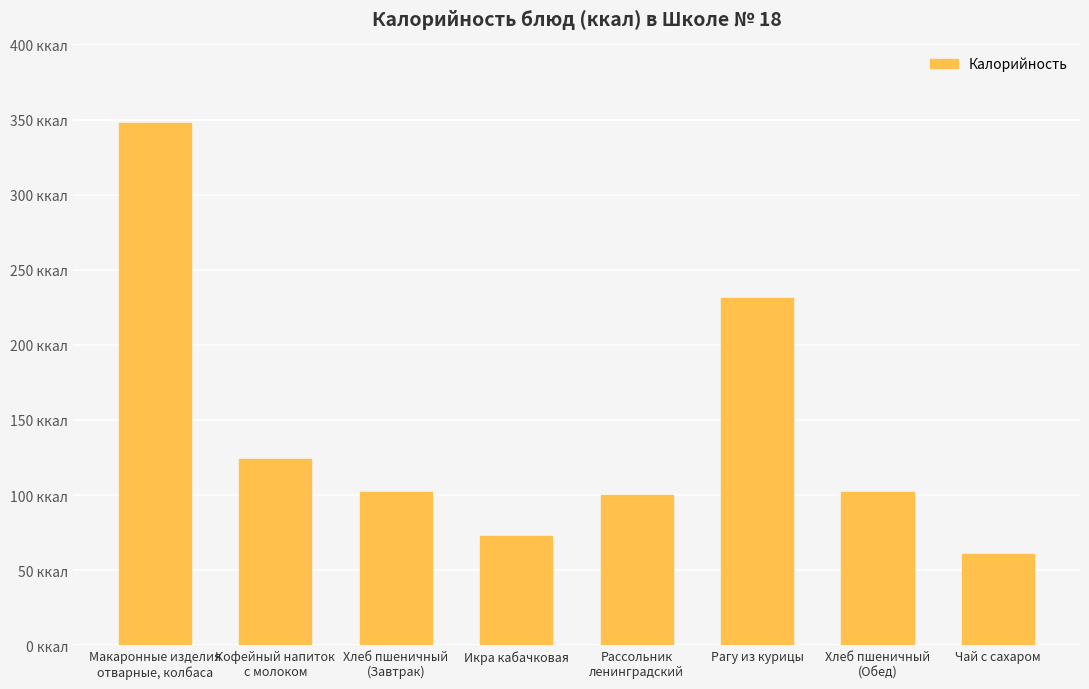

How many bars are there in total?

8